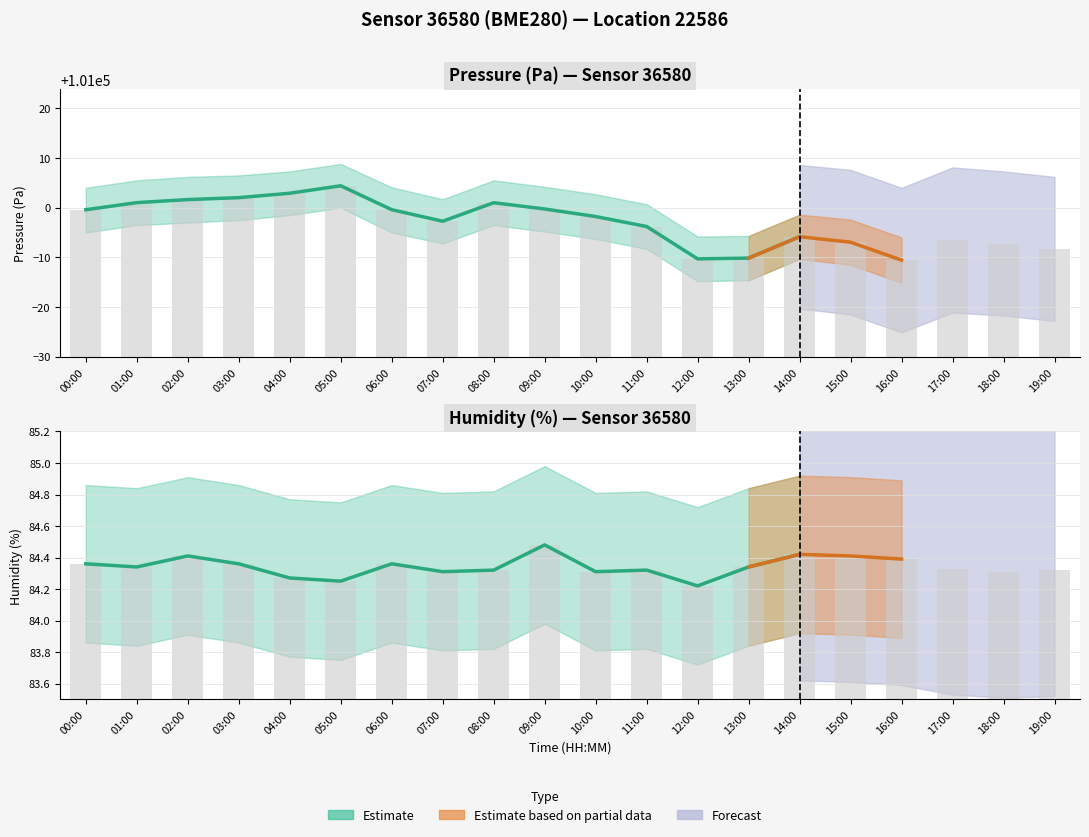

Which has a higher value, 16:00 or 19:00?

19:00